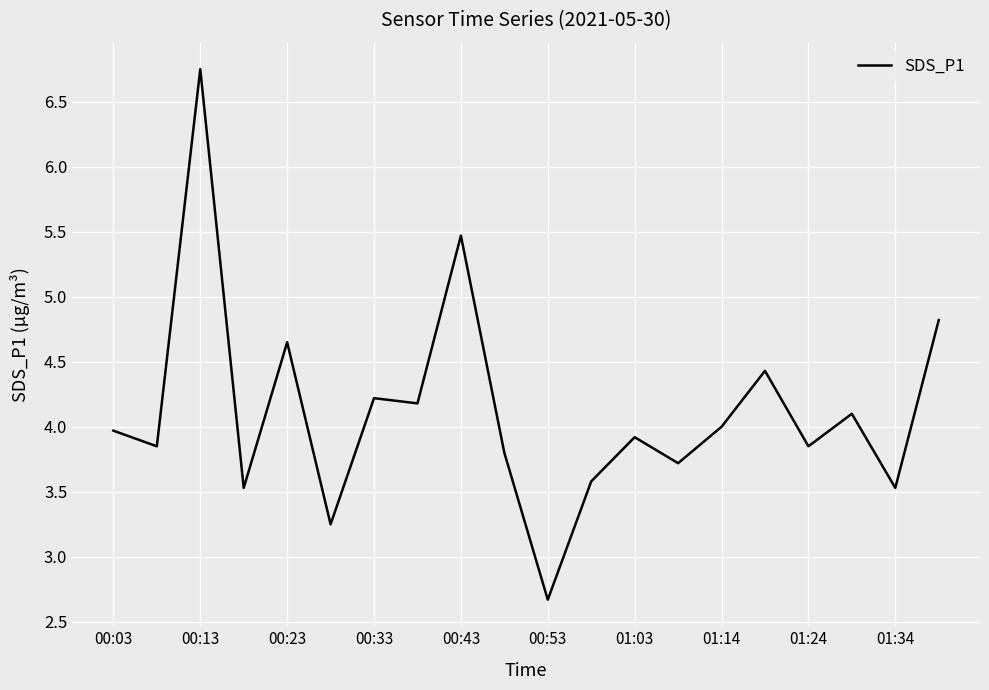

What is the difference between the second highest and second lowest values?

2.2